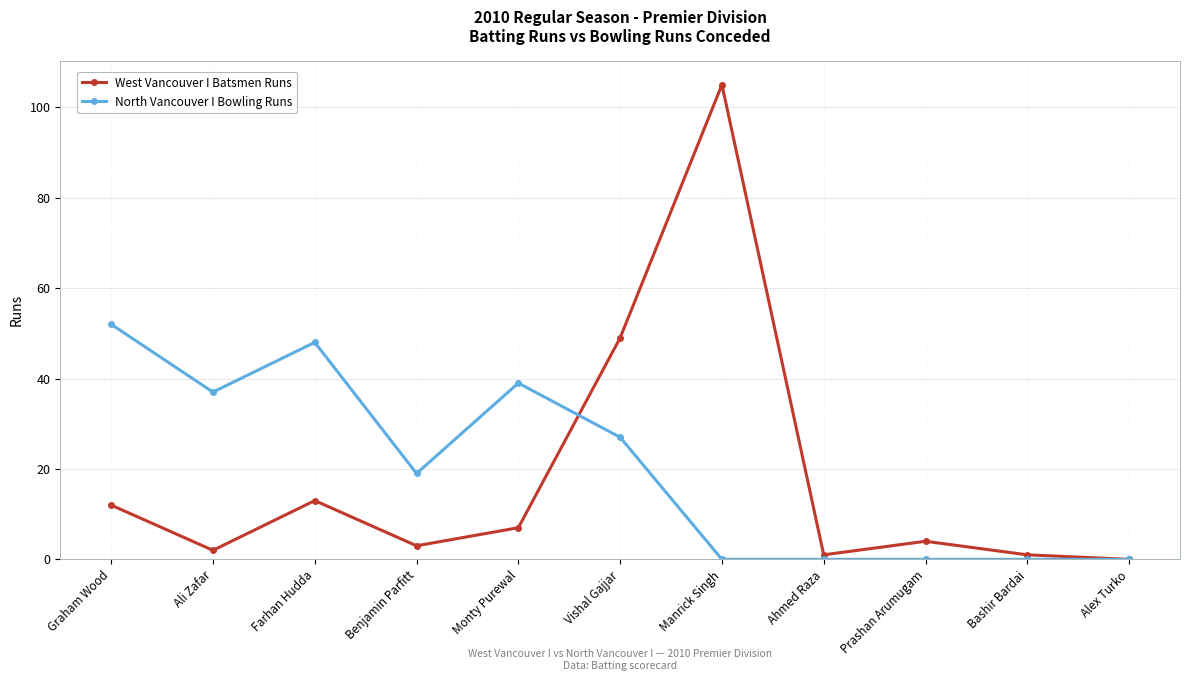

List the series in order of their peak value, lowest first.

North Vancouver I Bowling Runs, West Vancouver I Batsmen Runs